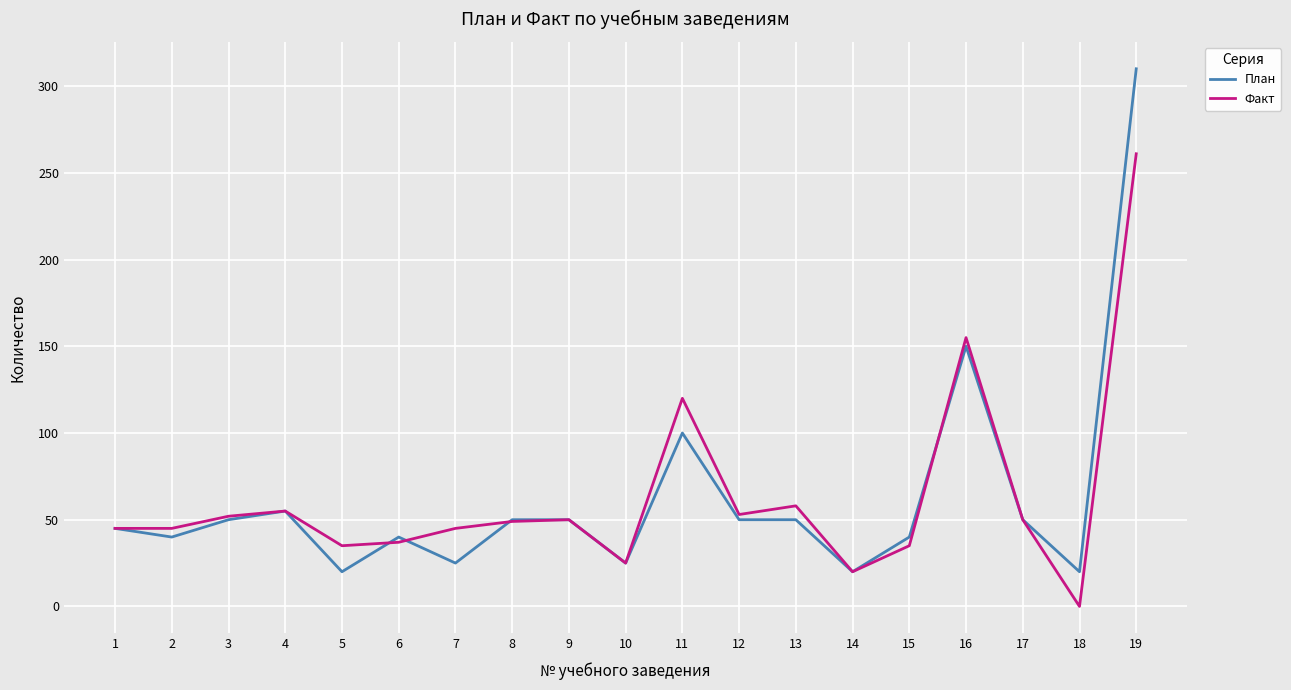

At which label does Факт reach its minimum?

18